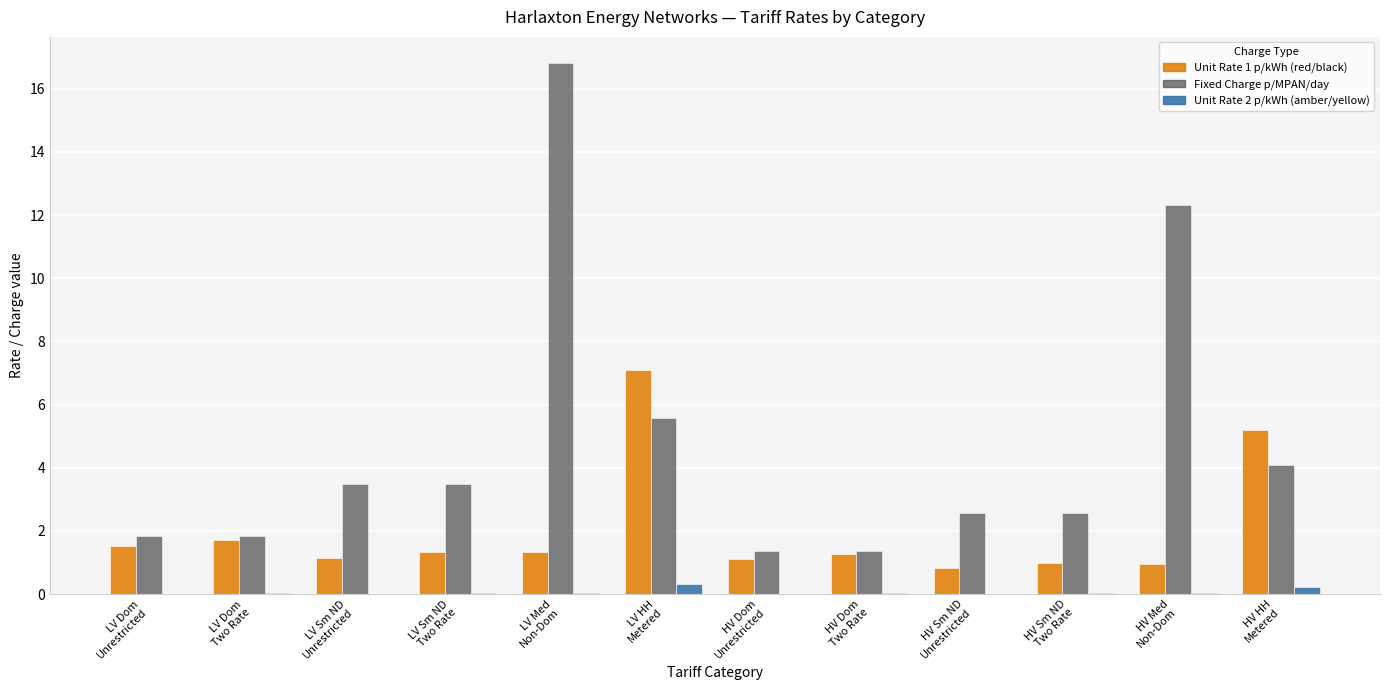

What is the greatest value displayed?

16.8